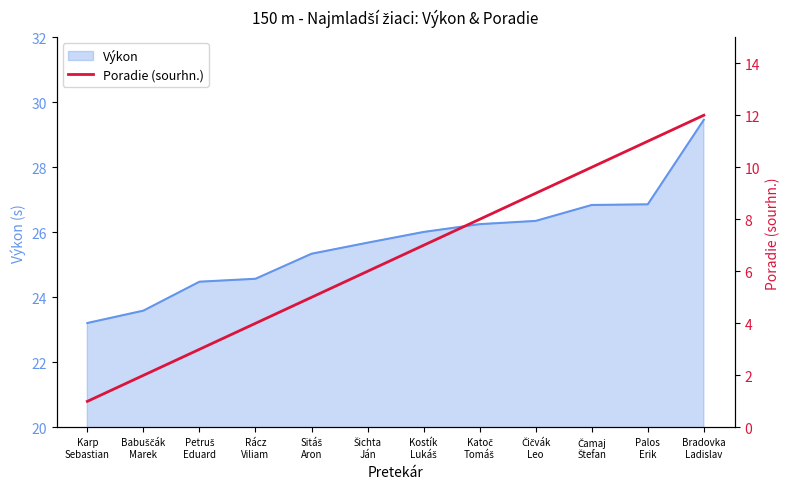

What is the highest value of the Výkon series?

29.5